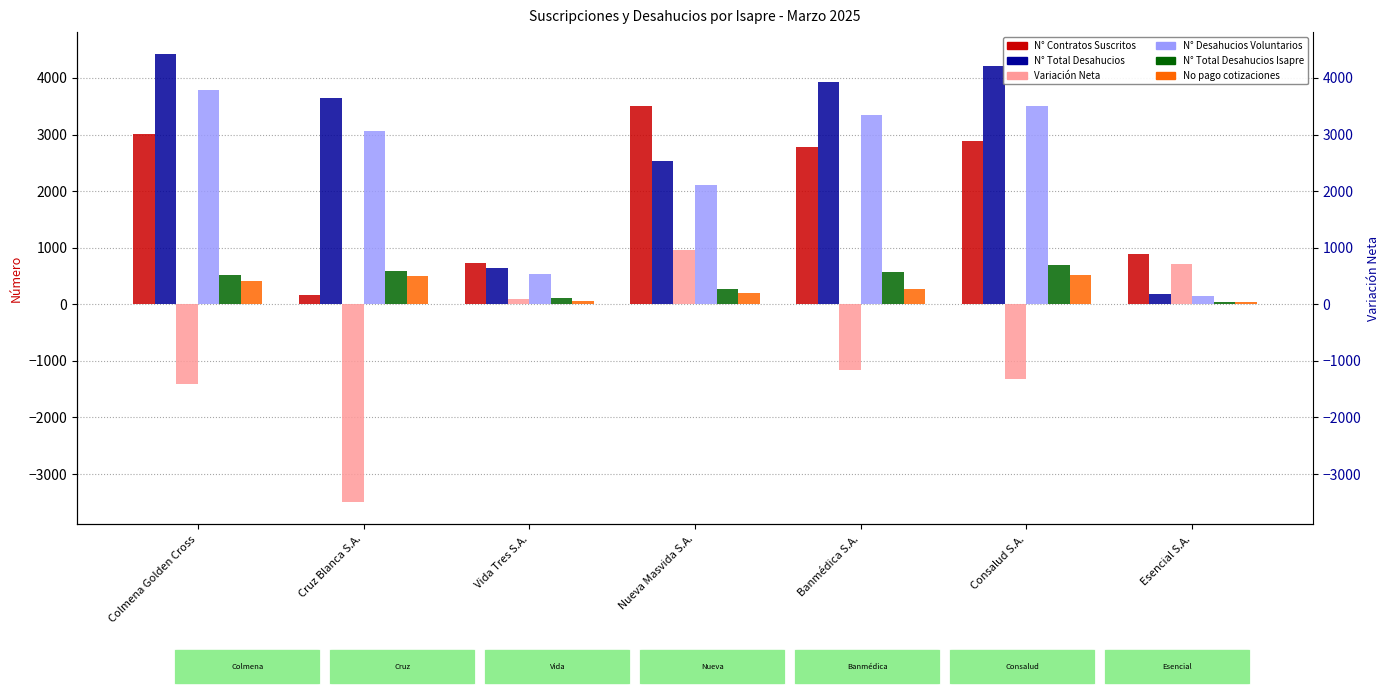

Reading left to right, list all the values displayed in this chart.

N° Contratos Suscritos: 3011	159	737	3499	2773	2877	888
N° Total Desahucios: 4414	3650	642	2536	3928	4205	175
Variación Neta: -1403	-3491	95	963	-1155	-1328	713
N° Desahucios Voluntarios: 3793	3059	527	2109	3343	3504	141
N° Total Desahucios Isapre: 513	591	113	268	572	700	34
No pago cotizaciones: 417	493	66	204	278	516	33